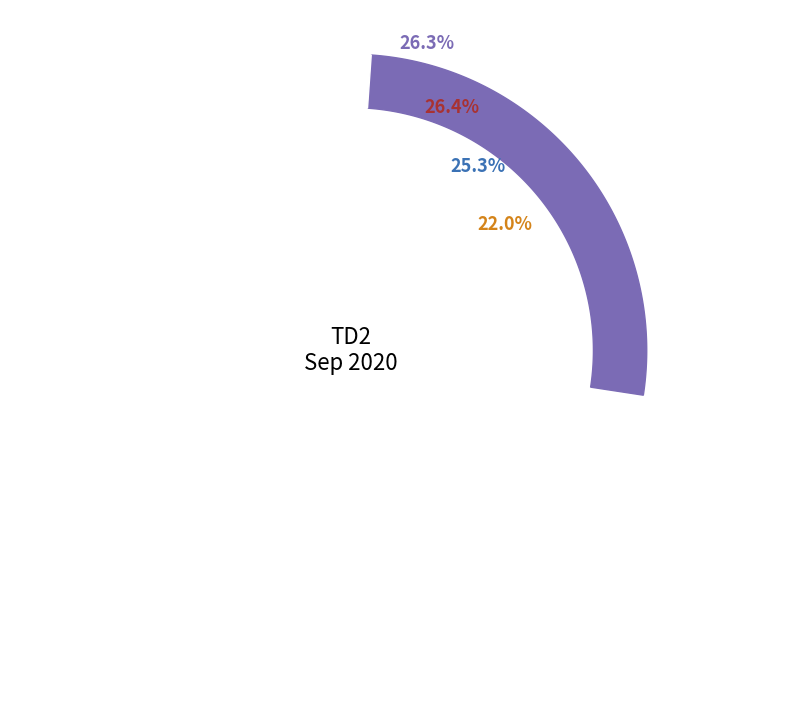

Does Day 3 represent more than half of the total?

No